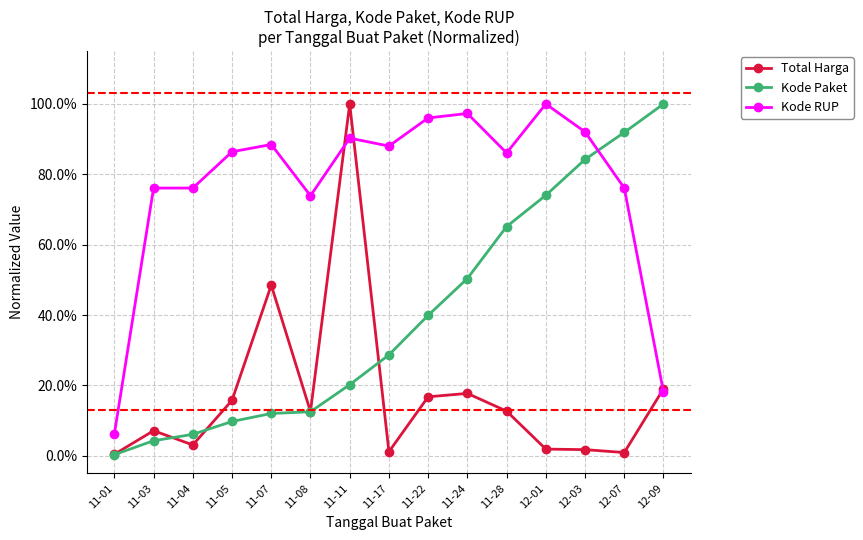

Does the chart have visible grid lines?

Yes